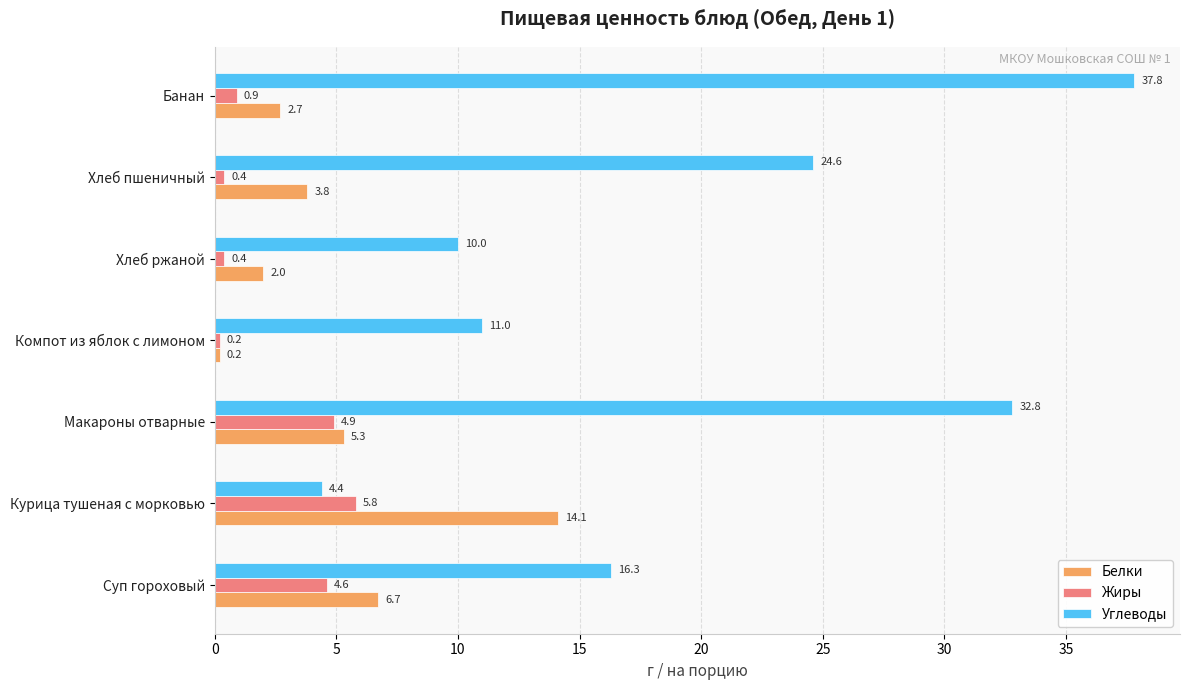

Which series has the largest range (max minus min)?

Углеводы